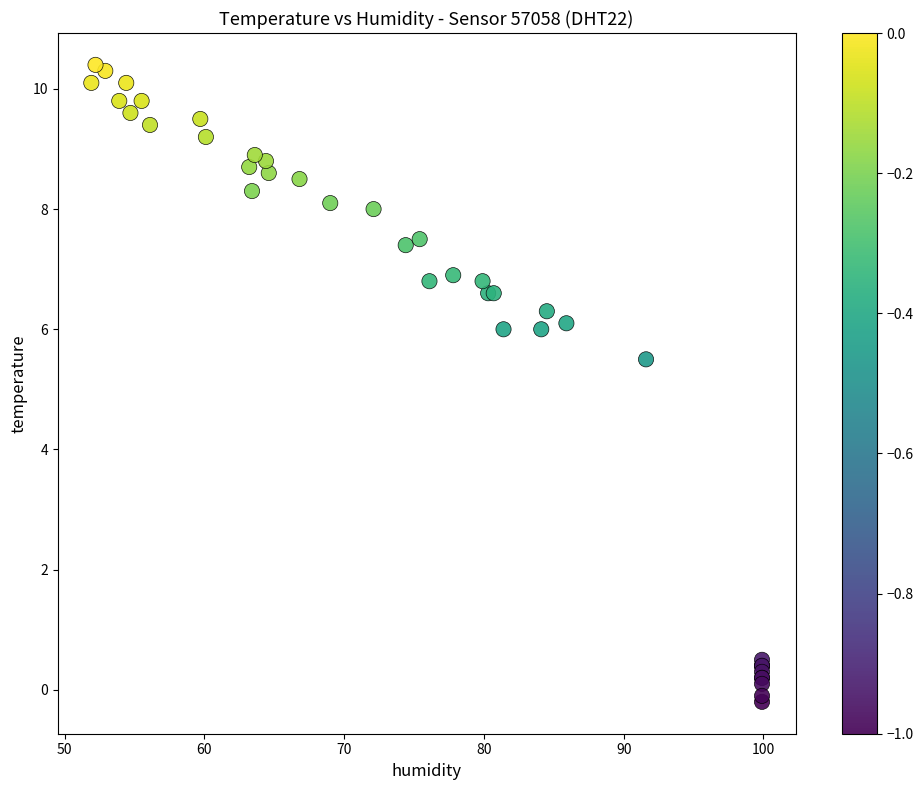

What Y value in the scatter plot is closest to 5?

5.5